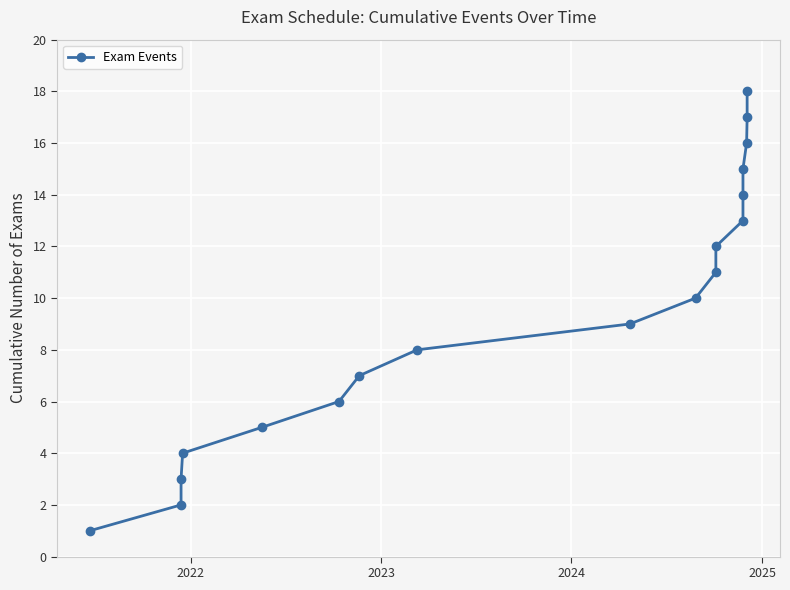

What is the value of the 7th point from the left?

7